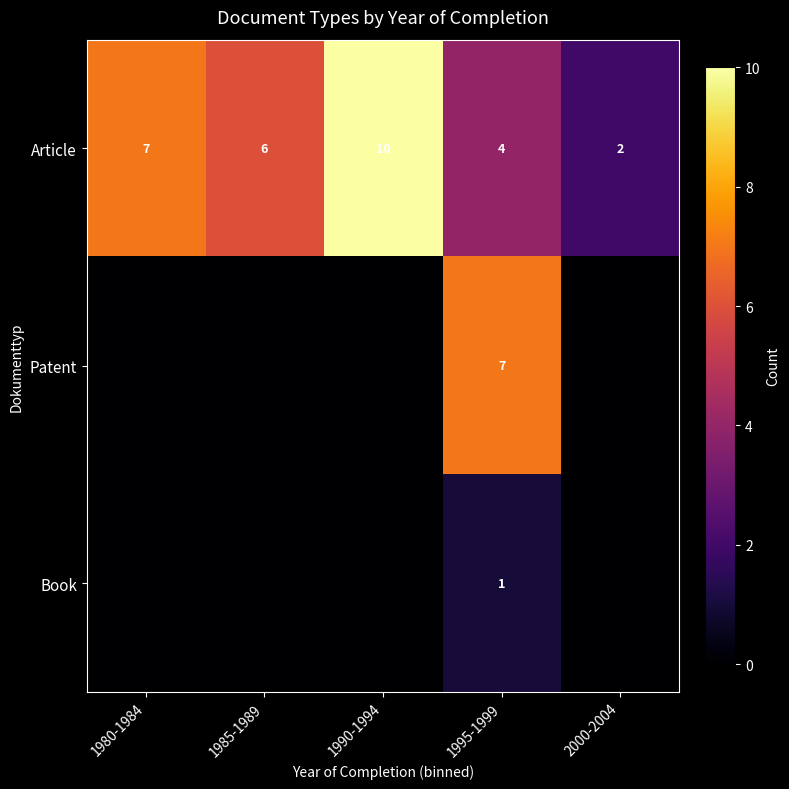

Read the Article value at 1995-1999.

4